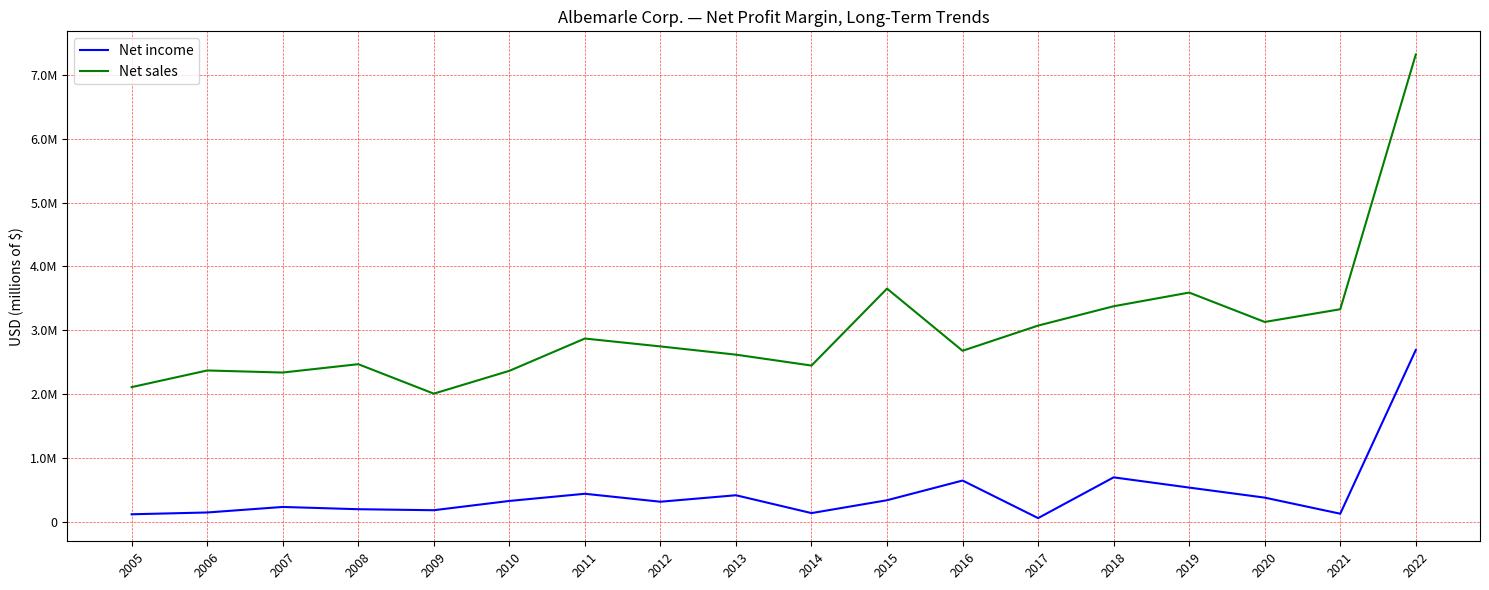

Where is the first local maximum for Net sales?

2006